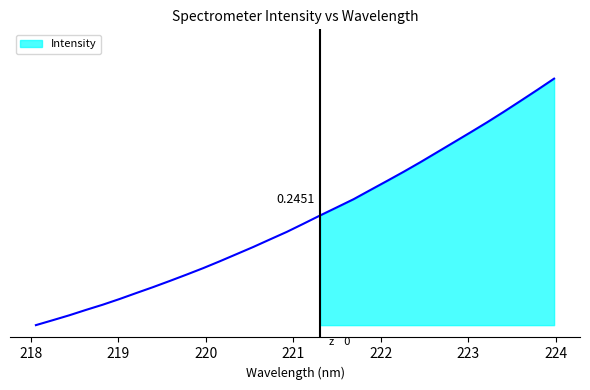

What is the label of the 28th point from the left?

223.2172